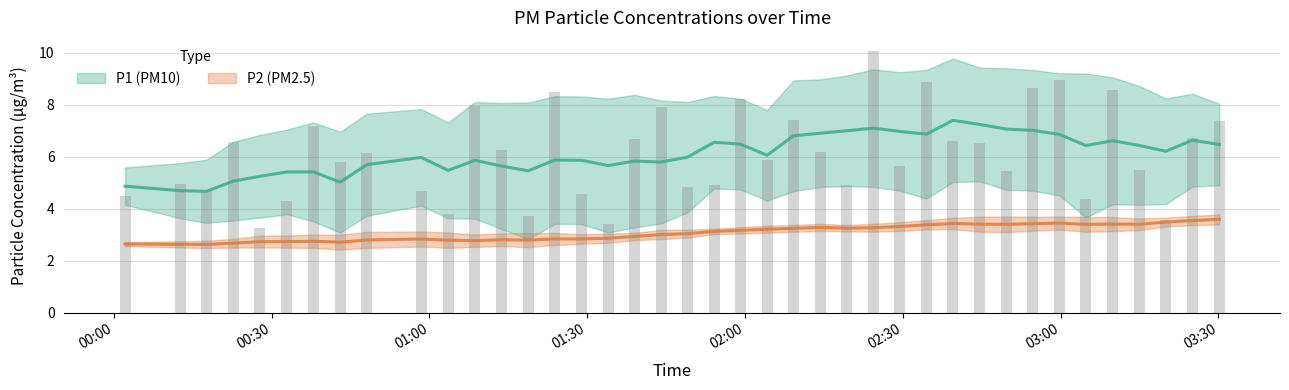

Read the P1 value at 2023-07-09T03:30:11.

7.4